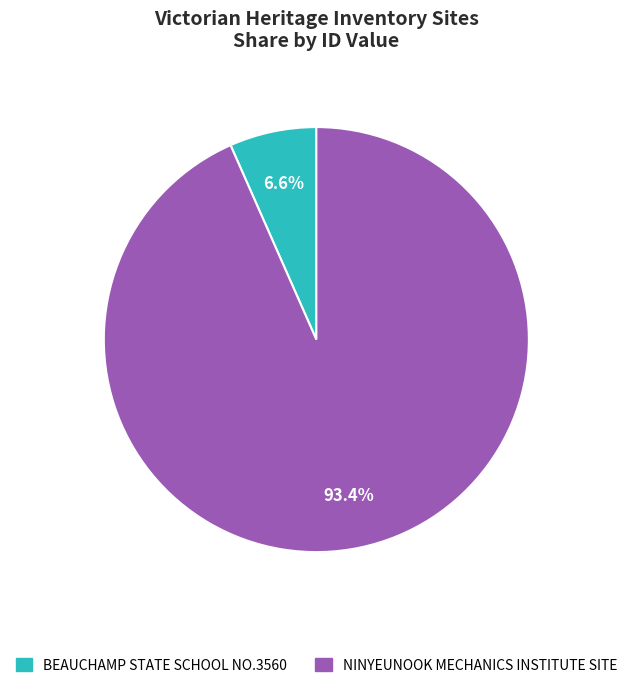

To the nearest percent, what is the combined percentage of NINYEUNOOK MECHANICS INSTITUTE SITE and BEAUCHAMP STATE SCHOOL NO.3560?

100%